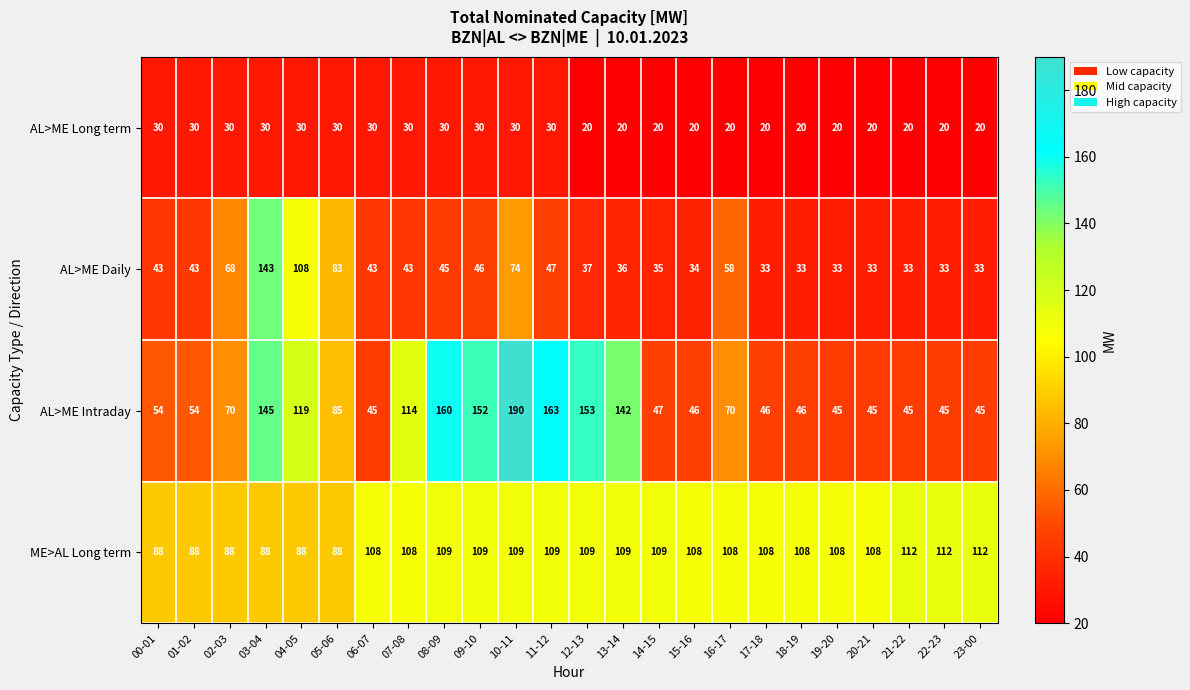

List the series in order of their peak value, lowest first.

AL>ME Long term, ME>AL Long term, AL>ME Daily, AL>ME Intraday